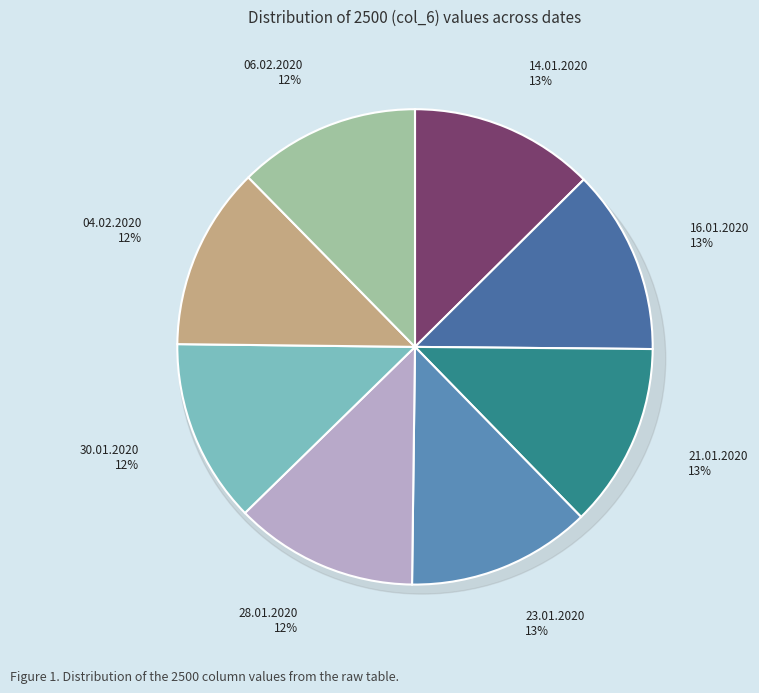

To the nearest percent, what portion does 14.01.2020 represent?

13%